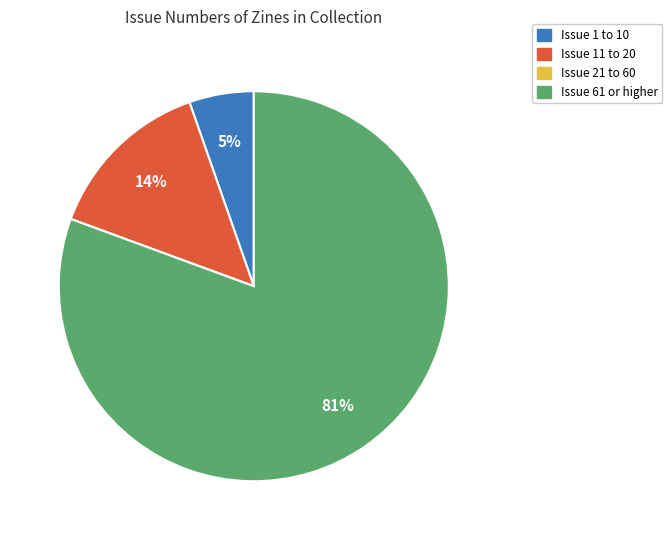

Is there a majority slice in this chart?

Yes